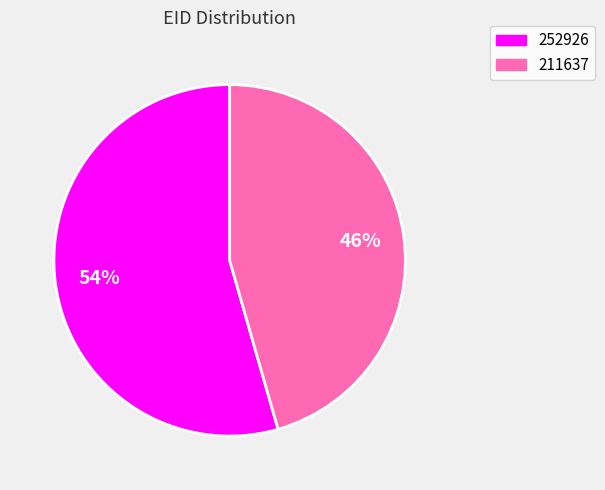

Do 211637 and 252926 together represent more than half of the pie?

Yes